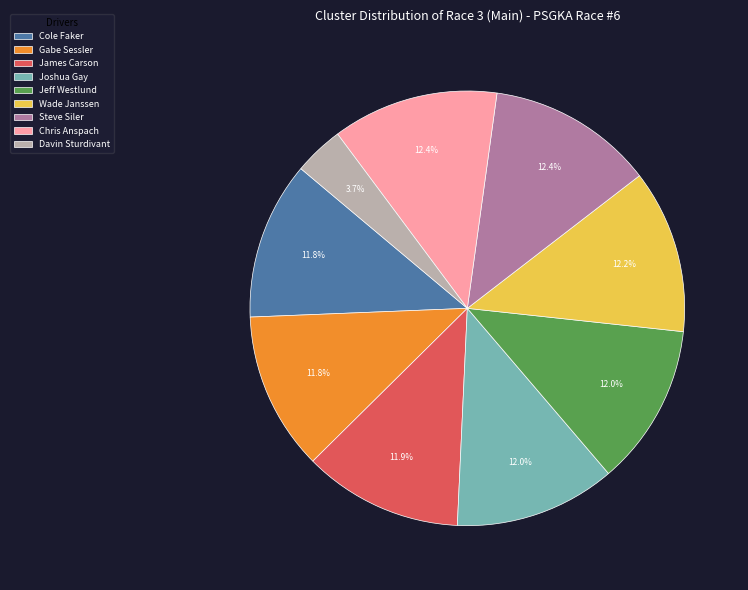

The Davin Sturdivant slice represents 14% of the pie. True or false?

False